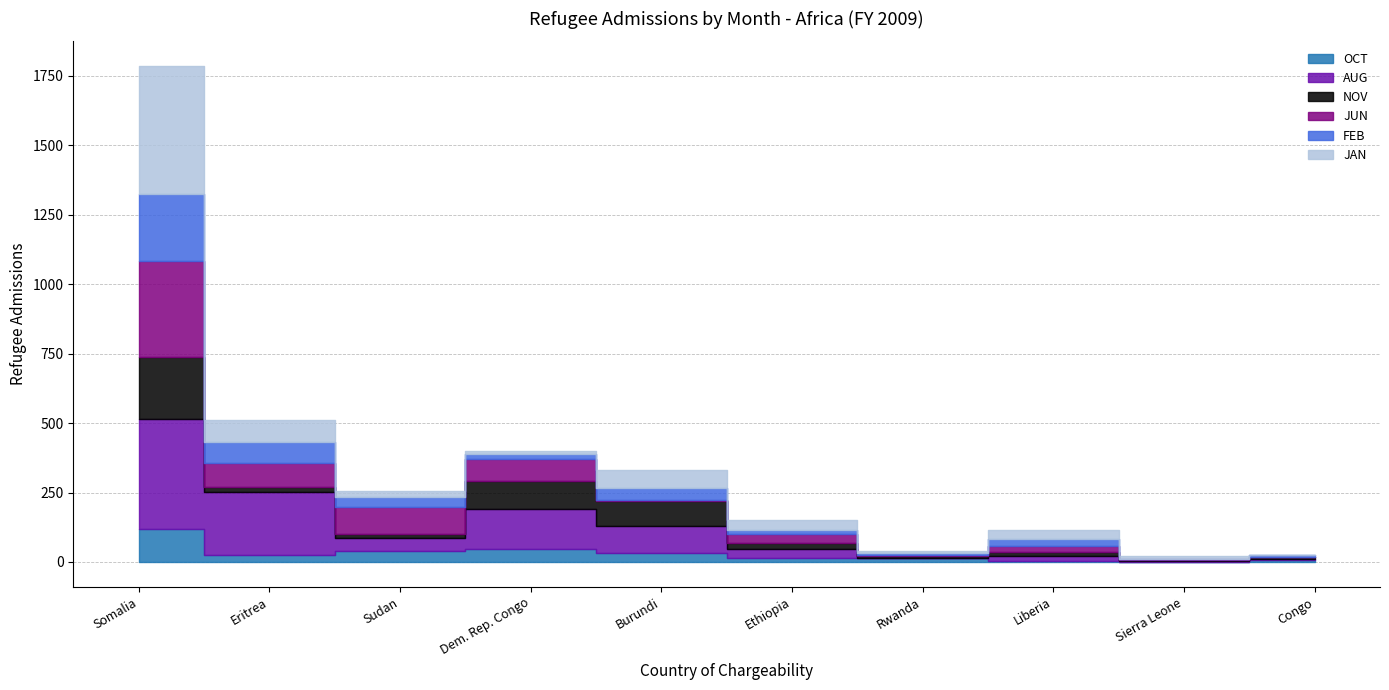

Reading left to right, what are all the values shown in this chart?

OCT: 119	24	38	48	34	16	13	4	0	8
AUG: 394	227	50	142	95	30	1	18	2	3
NOV: 224	19	11	101	90	22	8	13	5	6
JUN: 345	88	98	81	4	32	2	23	2	2
FEB: 244	74	38	18	42	16	10	26	3	7
JAN: 459	78	19	11	67	36	5	32	9	0